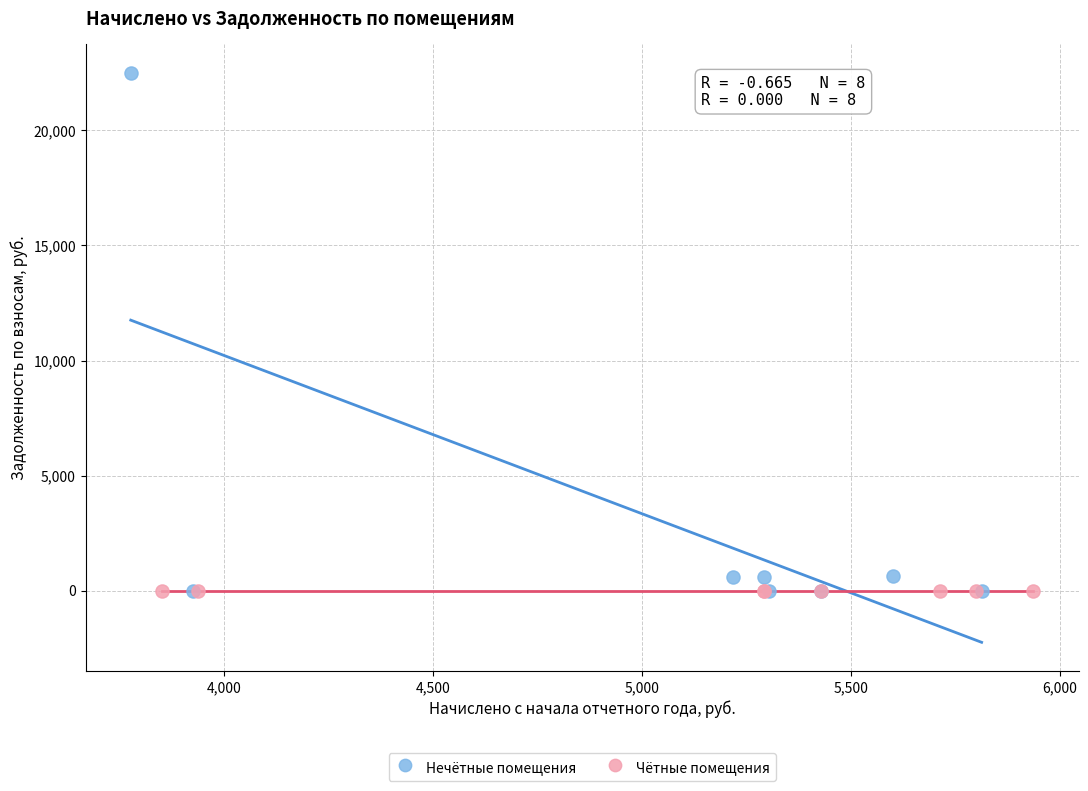

Which series contains the highest Y value?

Нечётные помещения